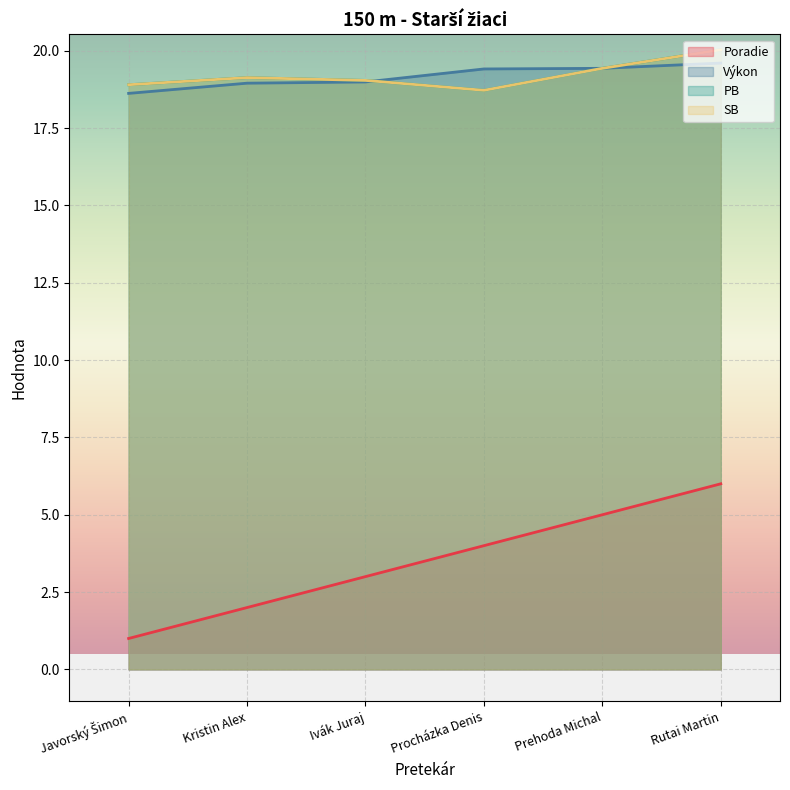

Which series has the widest spread of values?

Poradie